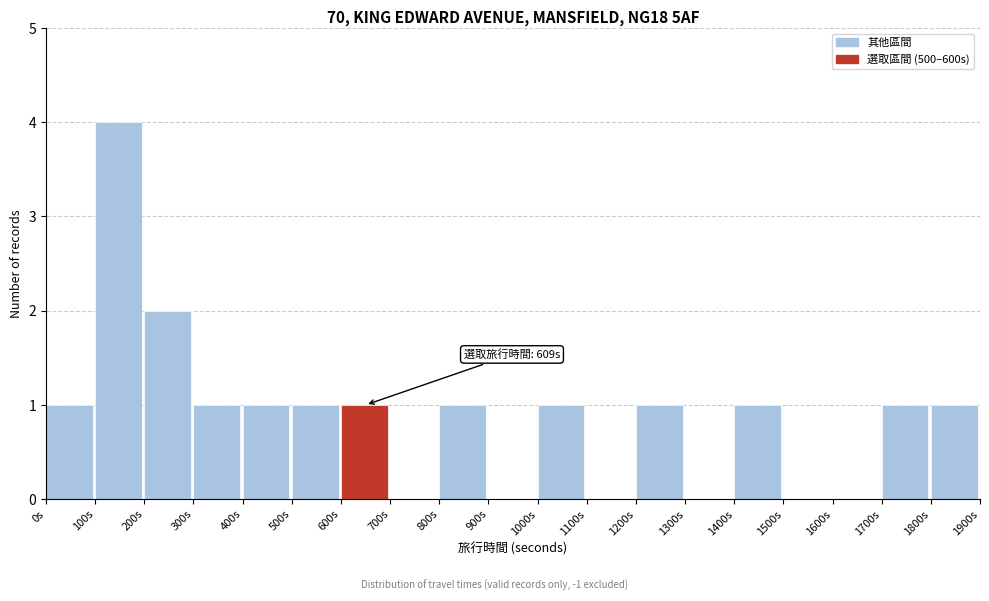

Which range on the x-axis has the tallest bar?

100 to 200